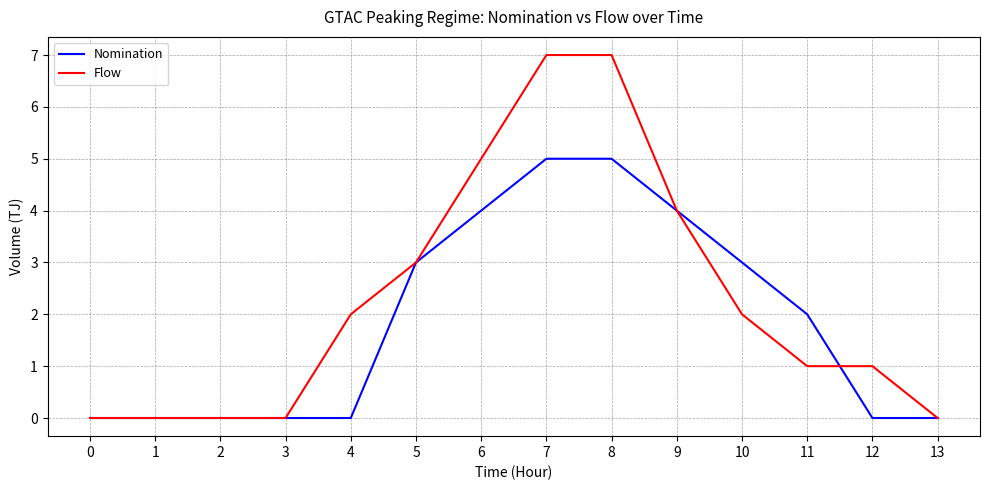

True or false: Nomination and Flow cross at least once.

True